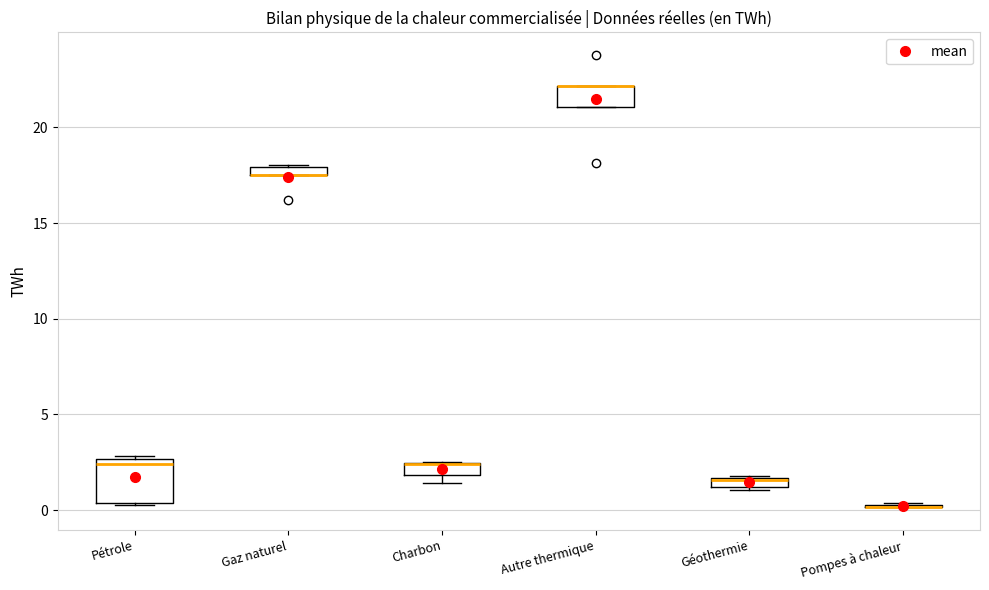

Comparing the boxes themselves (not the whiskers), which one is the tallest?

Pétrole